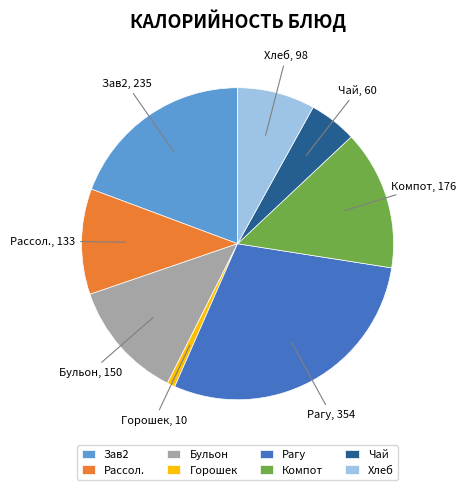

Rank the categories by value from highest to lowest.

Рагу, Зав2, Компот, Бульон, Рассол., Хлеб, Чай, Горошек